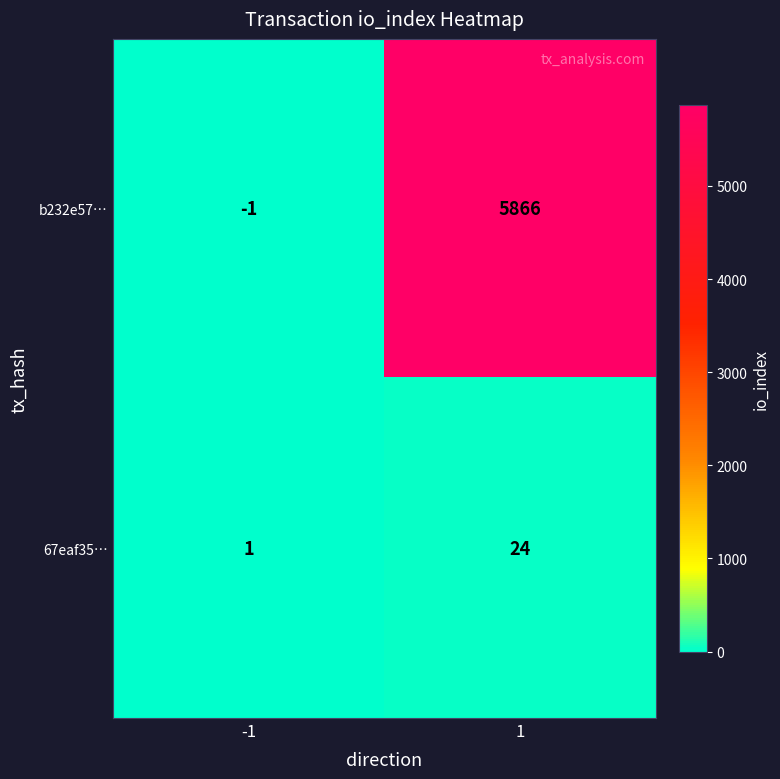

Reading left to right, what are all the values shown in this chart?

b232e57…: -1=-1	1=5866
67eaf35…: -1=1	1=24